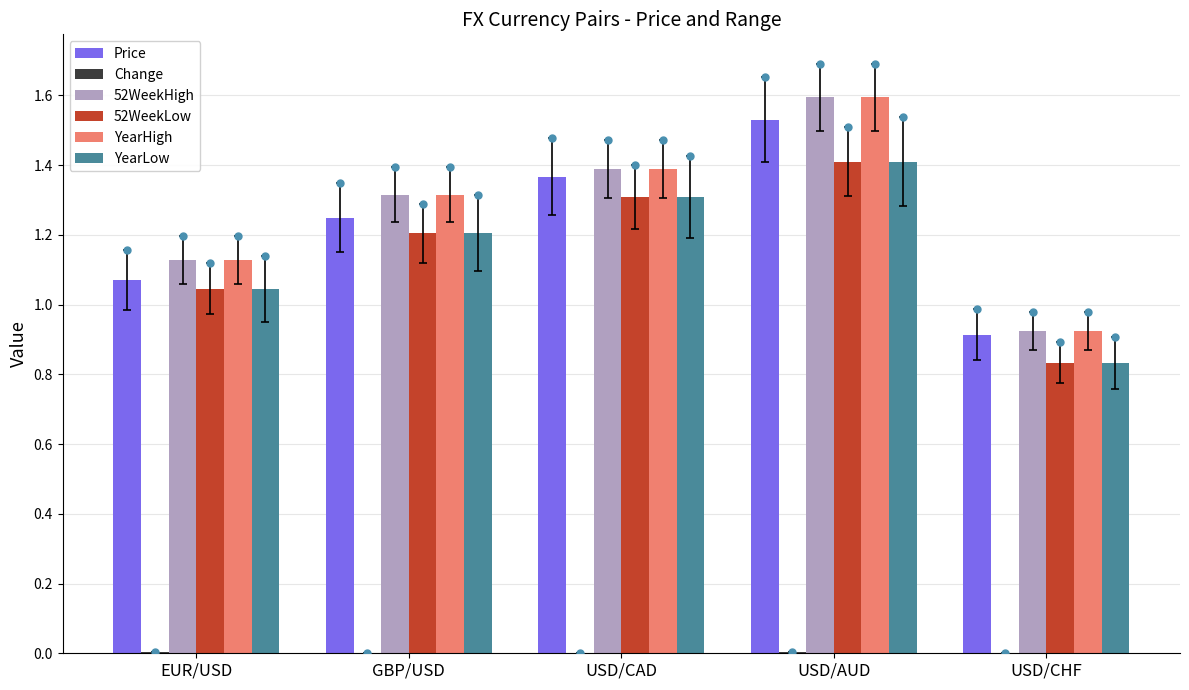

What is the total value across all series at GBP/USD?

6.3